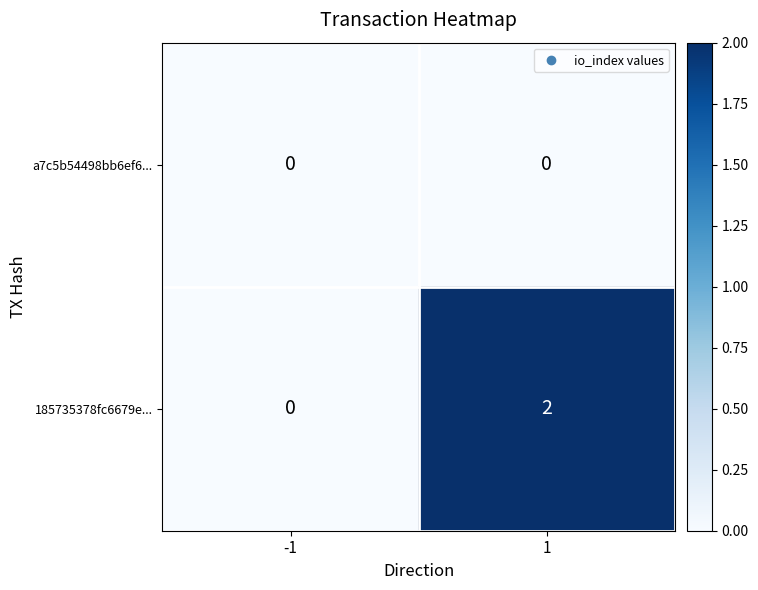

Reading left to right, transcribe all the data shown in this chart.

a7c5b54498bb6ef6...: 0	0
185735378fc6679e...: 0	2